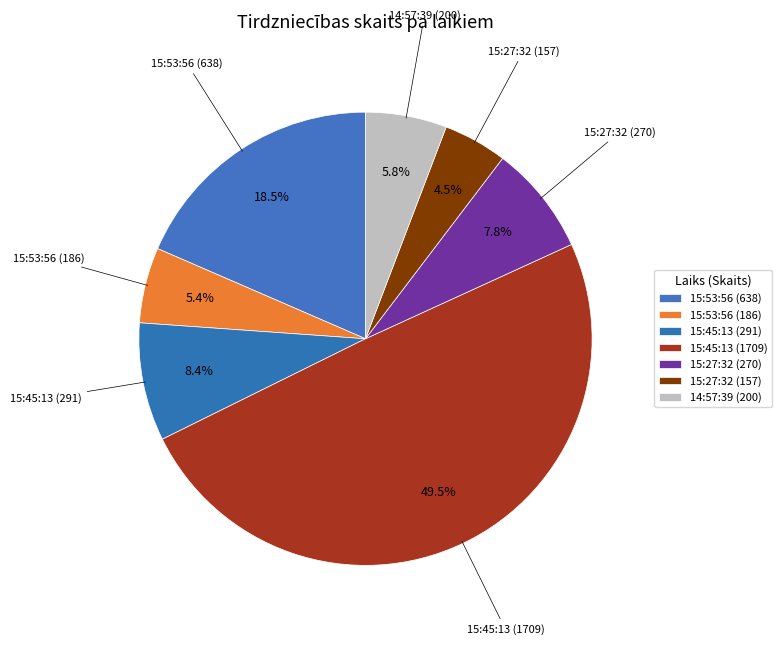

What portion of the pie excludes 15:27:32 (157)?

95.5%